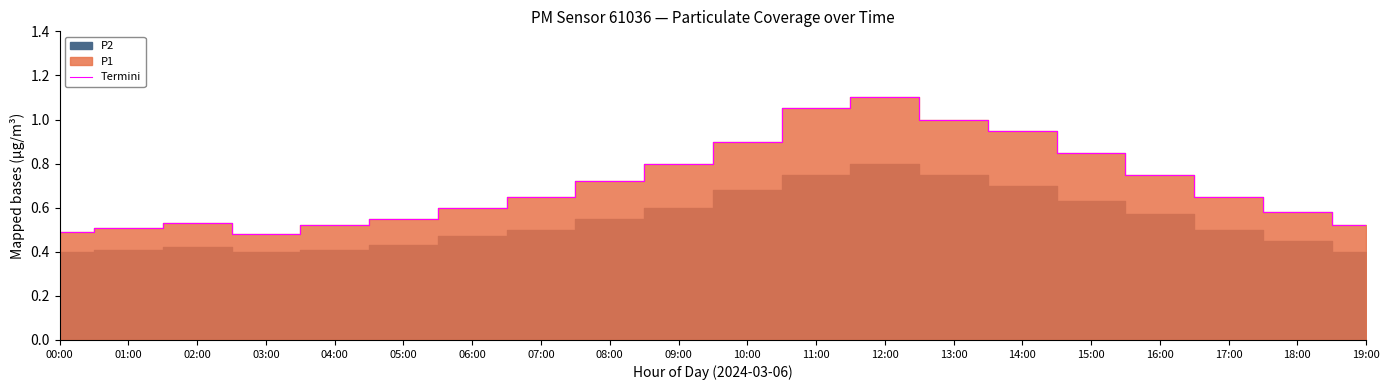

The value of Termini at 05:00 is 0.7. True or false?

False